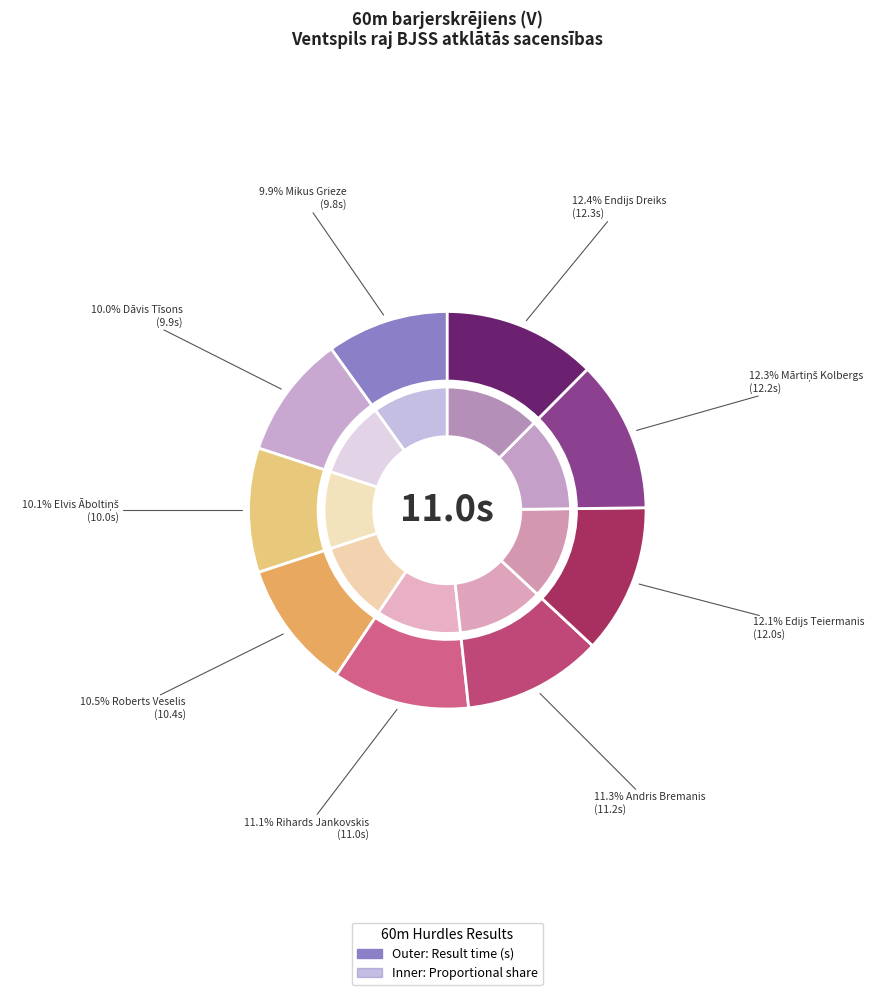

What is the total percentage of Dāvis Tīsons and Rihards Jankovskis?

21.2%